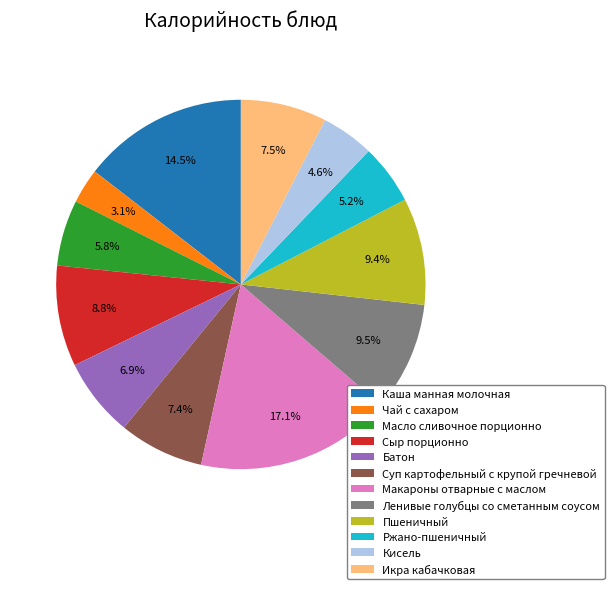

To the nearest percent, what is the combined percentage of Икра кабачковая and Суп картофельный с крупой гречневой?

15%